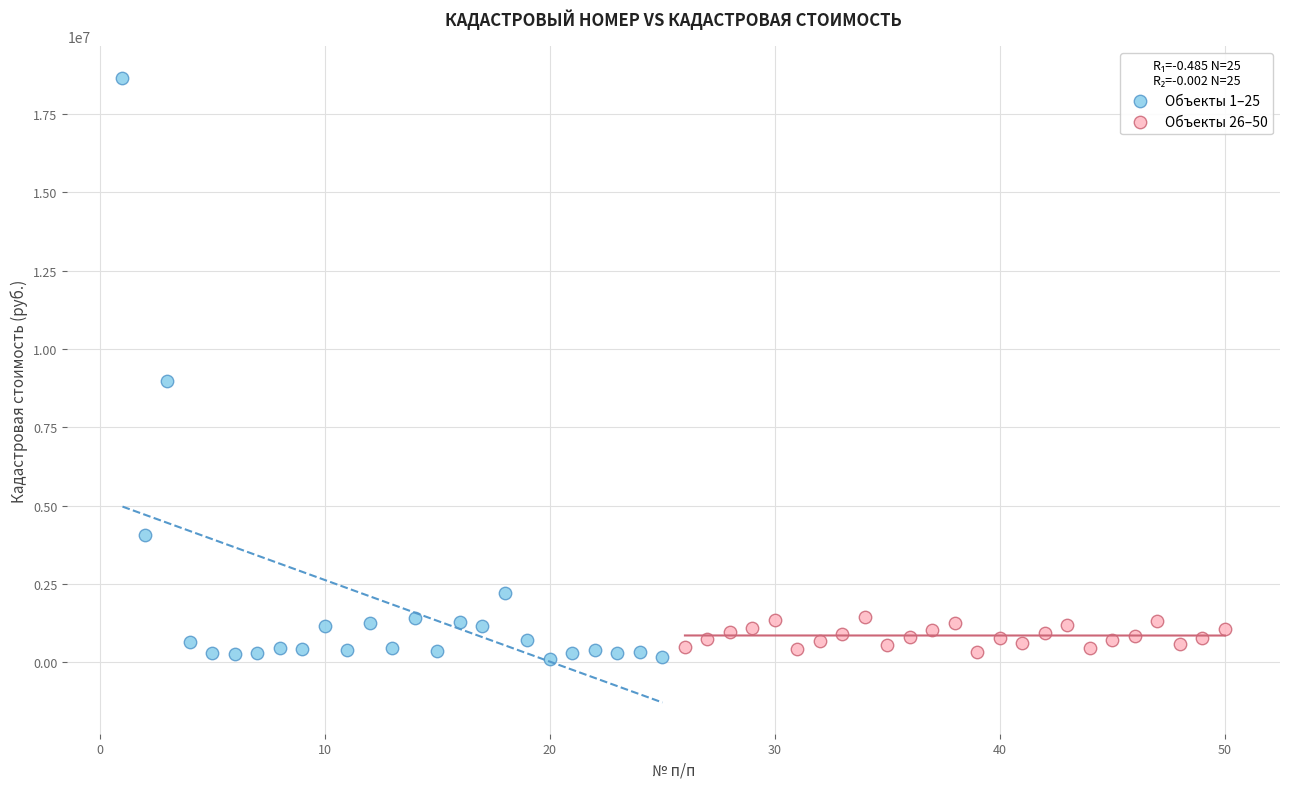

Which series has the widest spread of Y values?

Объекты 1–25